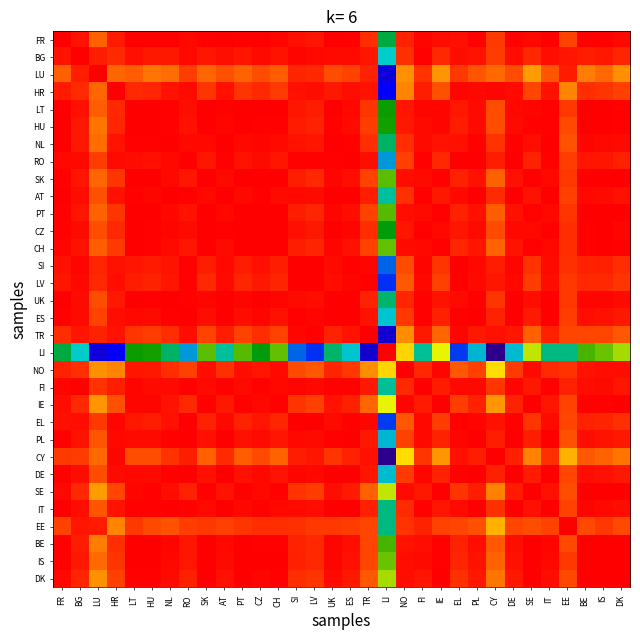

Between UK and BG, which is larger?

UK